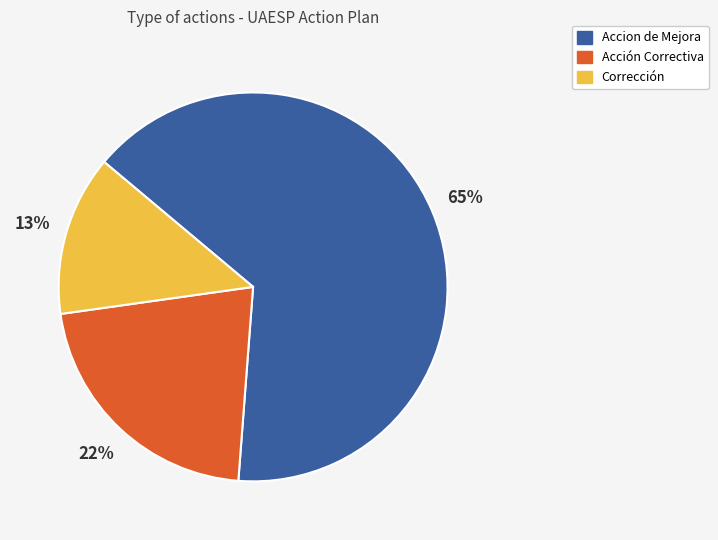

To the nearest percent, what is the average slice percentage?

33%